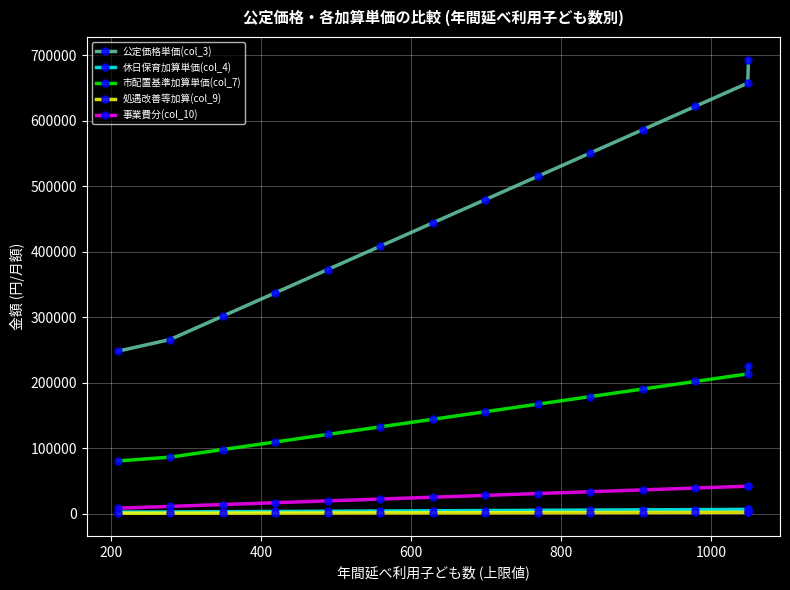

Which series has the largest range (max minus min)?

公定価格単価(col_3)